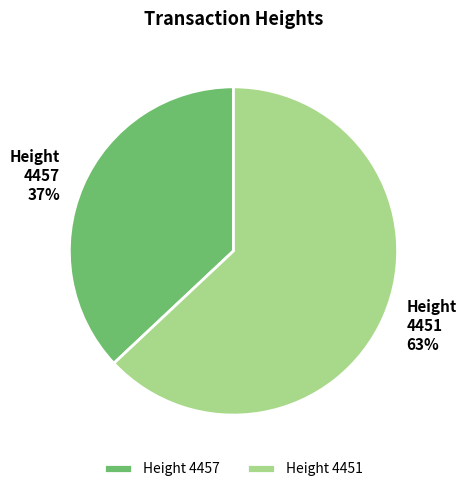

True or false: 4457 accounts for 31% of the total.

False